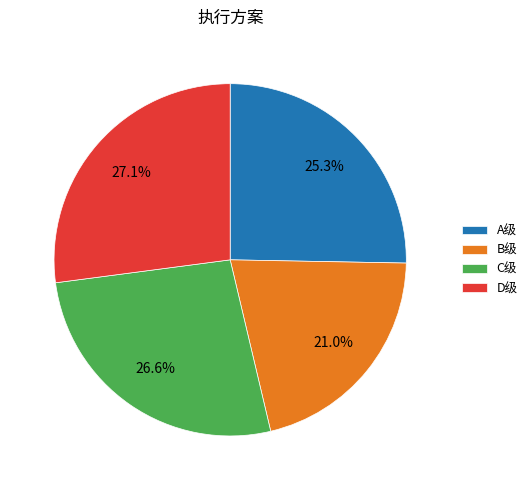

Is D级 the majority of the pie?

No